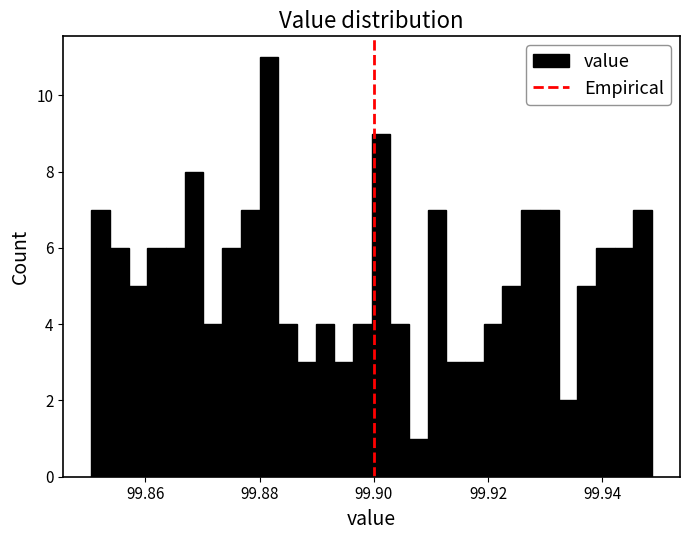

Read against the x-axis, roughly where is the centre of the tallest bar?

99.882